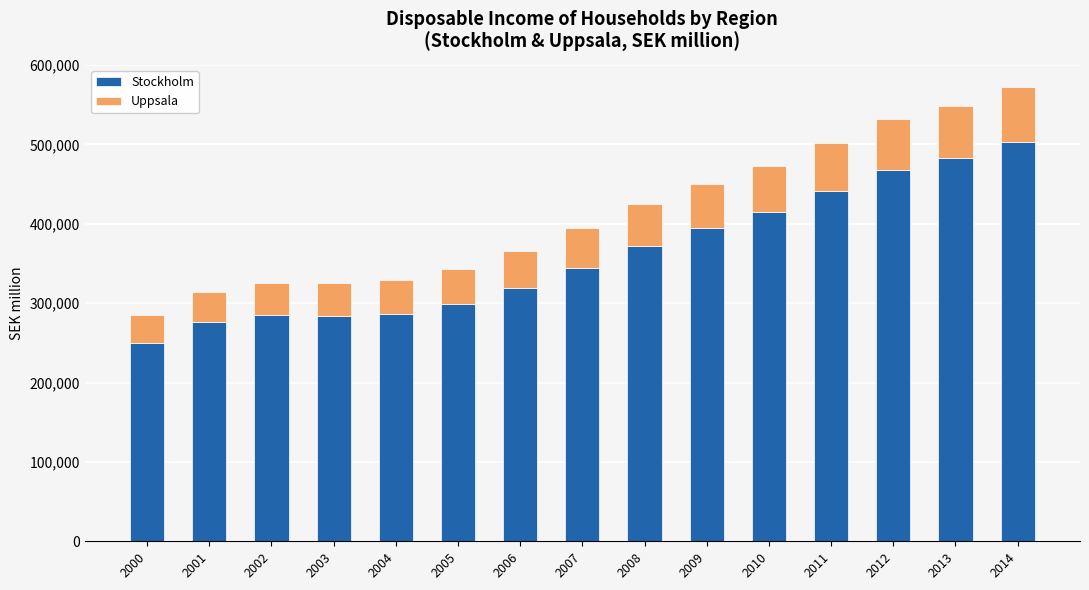

What is the difference between the Stockholm values at 2014 and 2006?

184288